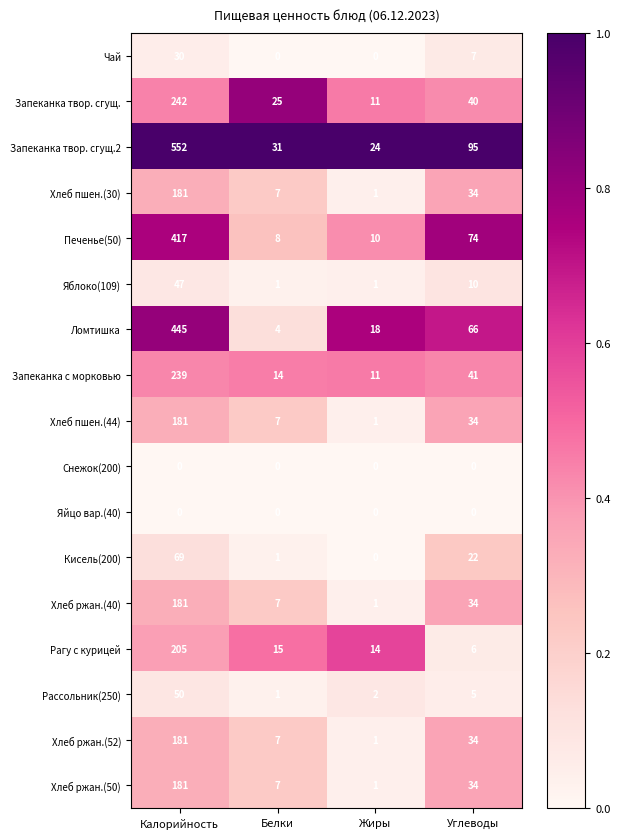

Which series has the largest total across all categories?

Запеканка твор. сгущ.2